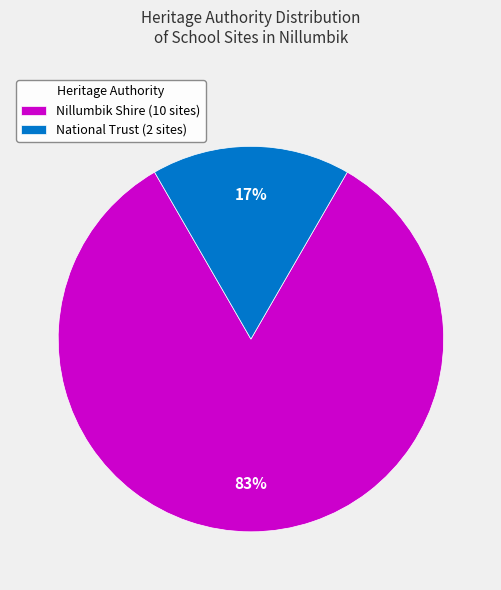

Does any single category account for the majority?

Yes